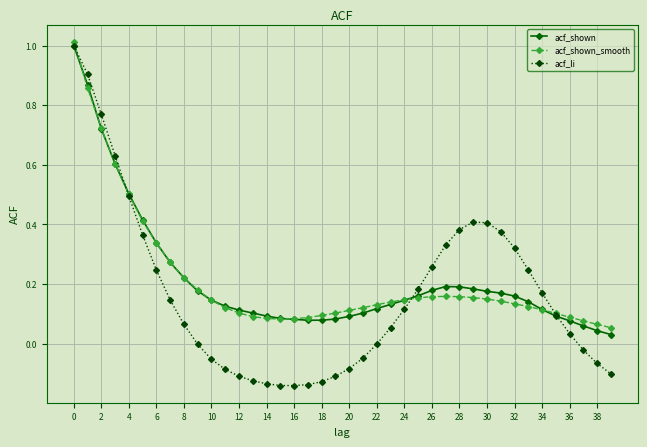

Which series has the largest range (max minus min)?

acf_li